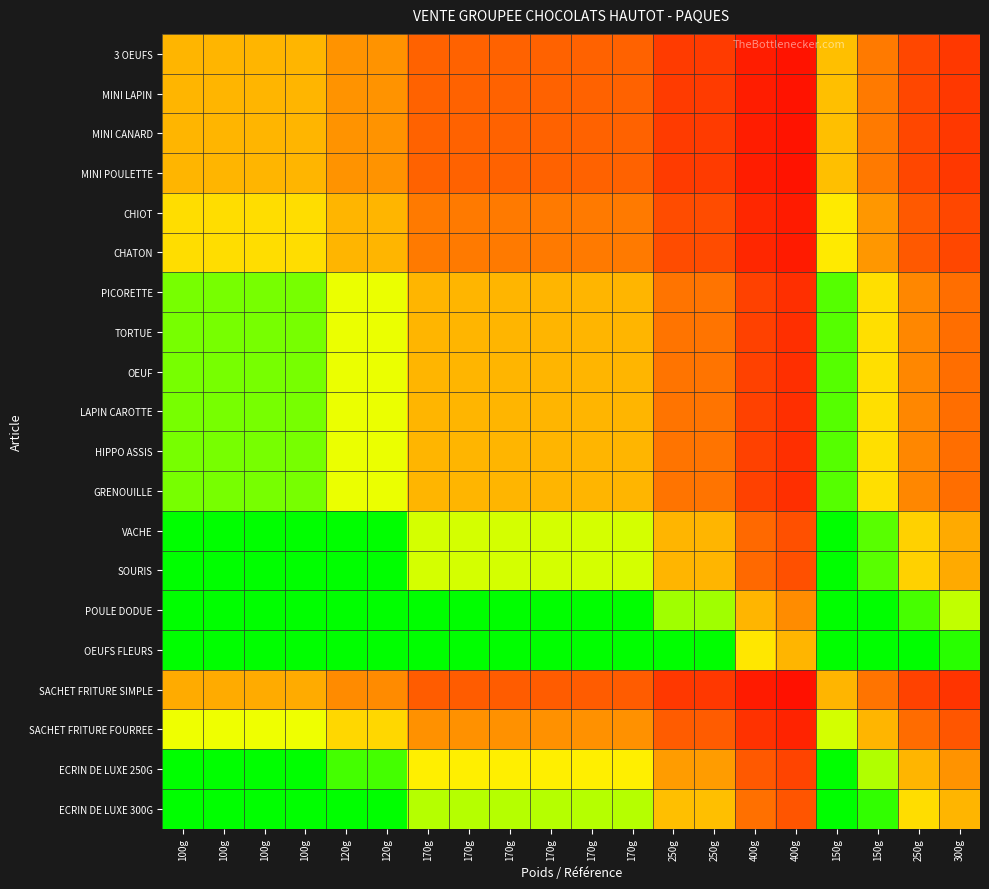

Reading left to right, what are all the values shown in this chart?

3 OEUFS: 100g=1.0	100g=1.0	100g=1.0	100g=1.0	120g=0.8	120g=0.8	170g=0.6	170g=0.6	170g=0.6	170g=0.6	170g=0.6	170g=0.6	250g=0.4	250g=0.4	400g=0.2	400g=0.2	150g=1.1	150g=0.7	250g=0.5	300g=0.4
MINI LAPIN: 100g=1.0	100g=1.0	100g=1.0	100g=1.0	120g=0.8	120g=0.8	170g=0.6	170g=0.6	170g=0.6	170g=0.6	170g=0.6	170g=0.6	250g=0.4	250g=0.4	400g=0.2	400g=0.2	150g=1.1	150g=0.7	250g=0.5	300g=0.4
MINI CANARD: 100g=1.0	100g=1.0	100g=1.0	100g=1.0	120g=0.8	120g=0.8	170g=0.6	170g=0.6	170g=0.6	170g=0.6	170g=0.6	170g=0.6	250g=0.4	250g=0.4	400g=0.2	400g=0.2	150g=1.1	150g=0.7	250g=0.5	300g=0.4
MINI POULETTE: 100g=1.0	100g=1.0	100g=1.0	100g=1.0	120g=0.8	120g=0.8	170g=0.6	170g=0.6	170g=0.6	170g=0.6	170g=0.6	170g=0.6	250g=0.4	250g=0.4	400g=0.2	400g=0.2	150g=1.1	150g=0.7	250g=0.5	300g=0.4
CHIOT: 100g=1.2	100g=1.2	100g=1.2	100g=1.2	120g=1.0	120g=1.0	170g=0.7	170g=0.7	170g=0.7	170g=0.7	170g=0.7	170g=0.7	250g=0.5	250g=0.5	400g=0.3	400g=0.2	150g=1.3	150g=0.9	250g=0.5	300g=0.5
CHATON: 100g=1.2	100g=1.2	100g=1.2	100g=1.2	120g=1.0	120g=1.0	170g=0.7	170g=0.7	170g=0.7	170g=0.7	170g=0.7	170g=0.7	250g=0.5	250g=0.5	400g=0.3	400g=0.2	150g=1.3	150g=0.9	250g=0.5	300g=0.5
PICORETTE: 100g=1.7	100g=1.7	100g=1.7	100g=1.7	120g=1.4	120g=1.4	170g=1.0	170g=1.0	170g=1.0	170g=1.0	170g=1.0	170g=1.0	250g=0.7	250g=0.7	400g=0.4	400g=0.3	150g=1.8	150g=1.2	250g=0.8	300g=0.6
TORTUE: 100g=1.7	100g=1.7	100g=1.7	100g=1.7	120g=1.4	120g=1.4	170g=1.0	170g=1.0	170g=1.0	170g=1.0	170g=1.0	170g=1.0	250g=0.7	250g=0.7	400g=0.4	400g=0.3	150g=1.8	150g=1.2	250g=0.8	300g=0.6
OEUF: 100g=1.7	100g=1.7	100g=1.7	100g=1.7	120g=1.4	120g=1.4	170g=1.0	170g=1.0	170g=1.0	170g=1.0	170g=1.0	170g=1.0	250g=0.7	250g=0.7	400g=0.4	400g=0.3	150g=1.8	150g=1.2	250g=0.8	300g=0.6
LAPIN CAROTTE: 100g=1.7	100g=1.7	100g=1.7	100g=1.7	120g=1.4	120g=1.4	170g=1.0	170g=1.0	170g=1.0	170g=1.0	170g=1.0	170g=1.0	250g=0.7	250g=0.7	400g=0.4	400g=0.3	150g=1.8	150g=1.2	250g=0.8	300g=0.6
HIPPO ASSIS: 100g=1.7	100g=1.7	100g=1.7	100g=1.7	120g=1.4	120g=1.4	170g=1.0	170g=1.0	170g=1.0	170g=1.0	170g=1.0	170g=1.0	250g=0.7	250g=0.7	400g=0.4	400g=0.3	150g=1.8	150g=1.2	250g=0.8	300g=0.6
GRENOUILLE: 100g=1.7	100g=1.7	100g=1.7	100g=1.7	120g=1.4	120g=1.4	170g=1.0	170g=1.0	170g=1.0	170g=1.0	170g=1.0	170g=1.0	250g=0.7	250g=0.7	400g=0.4	400g=0.3	150g=1.8	150g=1.2	250g=0.8	300g=0.6
VACHE: 100g=2.5	100g=2.5	100g=2.5	100g=2.5	120g=2.1	120g=2.1	170g=1.5	170g=1.5	170g=1.5	170g=1.5	170g=1.5	170g=1.5	250g=1.0	250g=1.0	400g=0.6	400g=0.5	150g=2.6	150g=1.8	250g=1.1	300g=0.9
SOURIS: 100g=2.5	100g=2.5	100g=2.5	100g=2.5	120g=2.1	120g=2.1	170g=1.5	170g=1.5	170g=1.5	170g=1.5	170g=1.5	170g=1.5	250g=1.0	250g=1.0	400g=0.6	400g=0.5	150g=2.6	150g=1.8	250g=1.1	300g=0.9
POULE DODUE: 100g=4.0	100g=4.0	100g=4.0	100g=4.0	120g=3.3	120g=3.3	170g=2.4	170g=2.4	170g=2.4	170g=2.4	170g=2.4	170g=2.4	250g=1.6	250g=1.6	400g=1.0	400g=0.8	150g=4.2	150g=2.8	250g=1.8	300g=1.5
OEUFS FLEURS: 100g=5.0	100g=5.0	100g=5.0	100g=5.0	120g=4.2	120g=4.2	170g=2.9	170g=2.9	170g=2.9	170g=2.9	170g=2.9	170g=2.9	250g=2.0	250g=2.0	400g=1.2	400g=1.0	150g=5.3	150g=3.6	250g=2.3	300g=1.9
SACHET FRITURE SIMPLE: 100g=1.0	100g=1.0	100g=1.0	100g=1.0	120g=0.8	120g=0.8	170g=0.6	170g=0.6	170g=0.6	170g=0.6	170g=0.6	170g=0.6	250g=0.4	250g=0.4	400g=0.2	400g=0.2	150g=1.0	150g=0.7	250g=0.4	300g=0.4
SACHET FRITURE FOURREE: 100g=1.4	100g=1.4	100g=1.4	100g=1.4	120g=1.2	120g=1.2	170g=0.8	170g=0.8	170g=0.8	170g=0.8	170g=0.8	170g=0.8	250g=0.6	250g=0.6	400g=0.4	400g=0.3	150g=1.5	150g=1.0	250g=0.6	300g=0.5
ECRIN DE LUXE 250G: 100g=2.2	100g=2.2	100g=2.2	100g=2.2	120g=1.8	120g=1.8	170g=1.3	170g=1.3	170g=1.3	170g=1.3	170g=1.3	170g=1.3	250g=0.9	250g=0.9	400g=0.5	400g=0.4	150g=2.3	150g=1.6	250g=1.0	300g=0.8
ECRIN DE LUXE 300G: 100g=2.6	100g=2.6	100g=2.6	100g=2.6	120g=2.2	120g=2.2	170g=1.5	170g=1.5	170g=1.5	170g=1.5	170g=1.5	170g=1.5	250g=1.1	250g=1.1	400g=0.7	400g=0.5	150g=2.8	150g=1.9	250g=1.2	300g=1.0